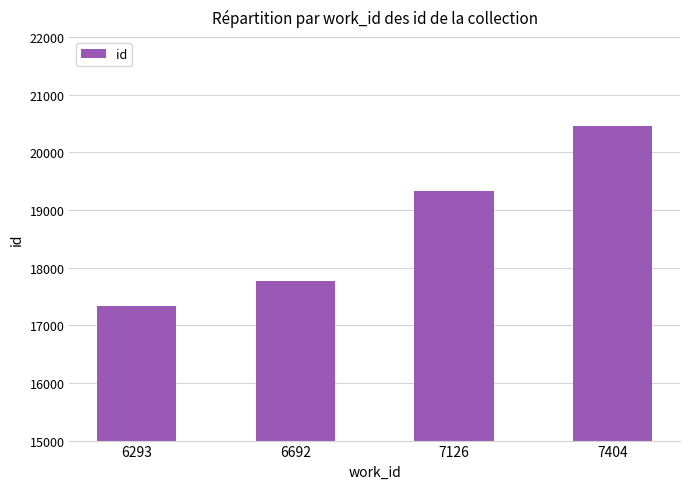

What is the change in value from 6692 to 7126?

+1557